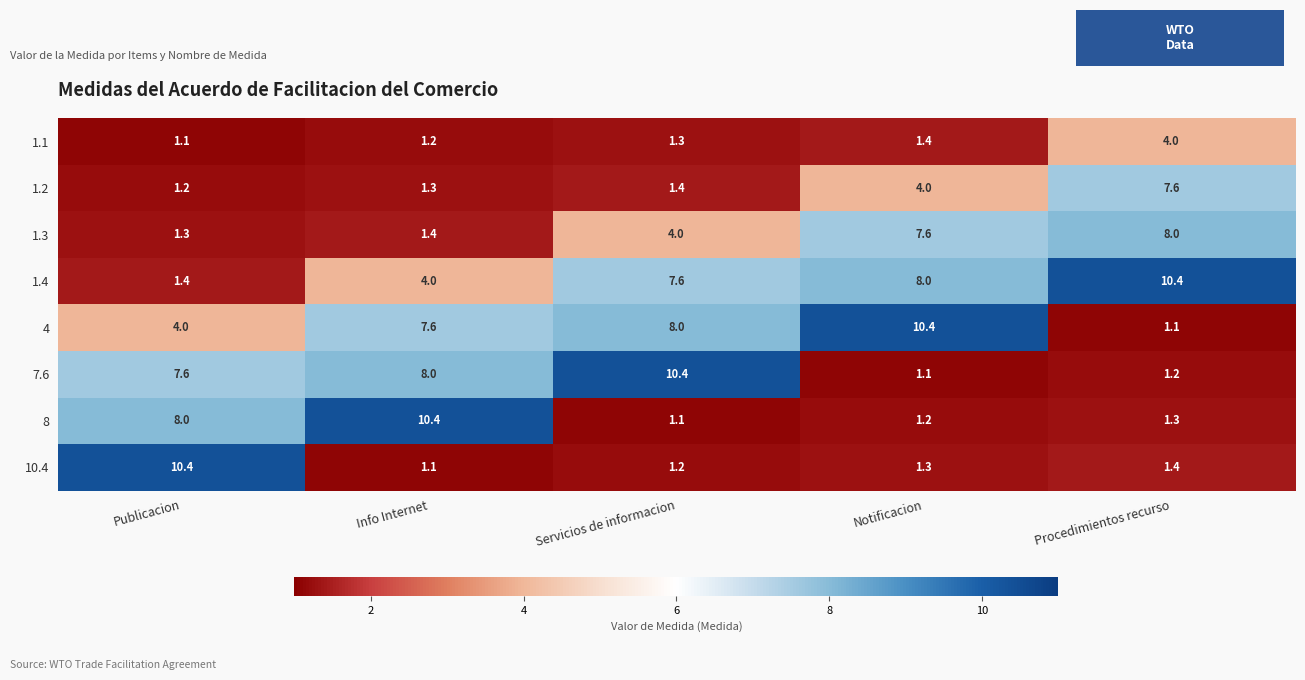

What is the total value across all series at Notificacion?

35.0